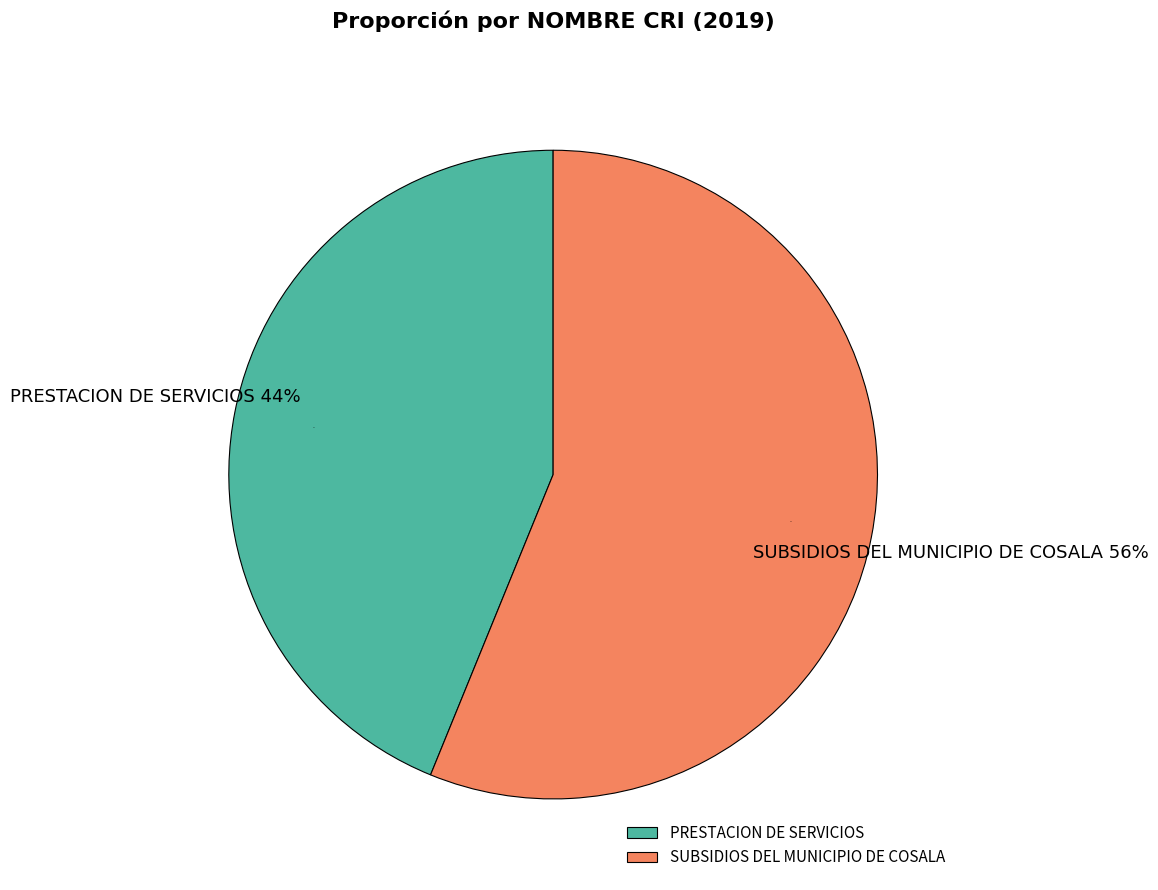

How much of the chart is everything except PRESTACION DE SERVICIOS?

56.2%